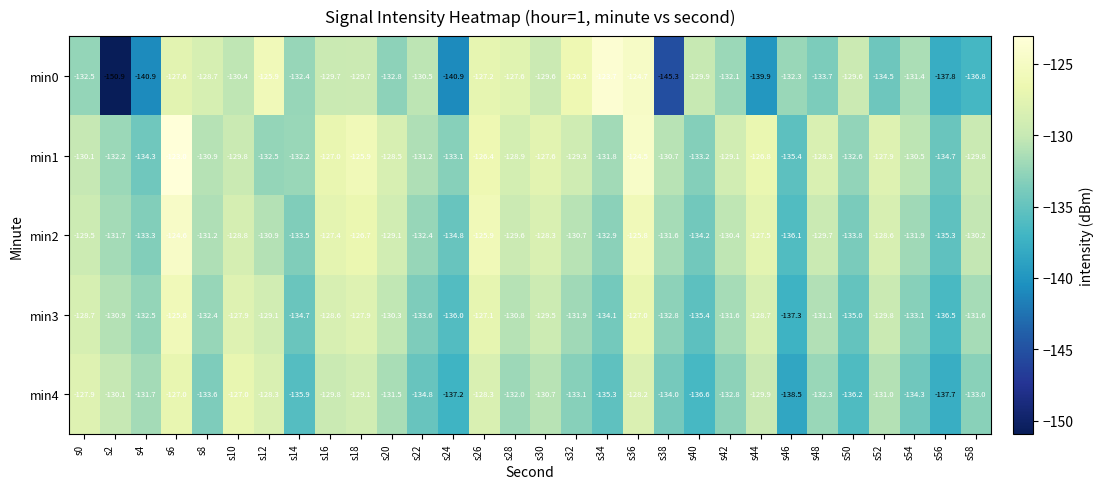

Is it true that min1 equals -127.0 at s16?

True